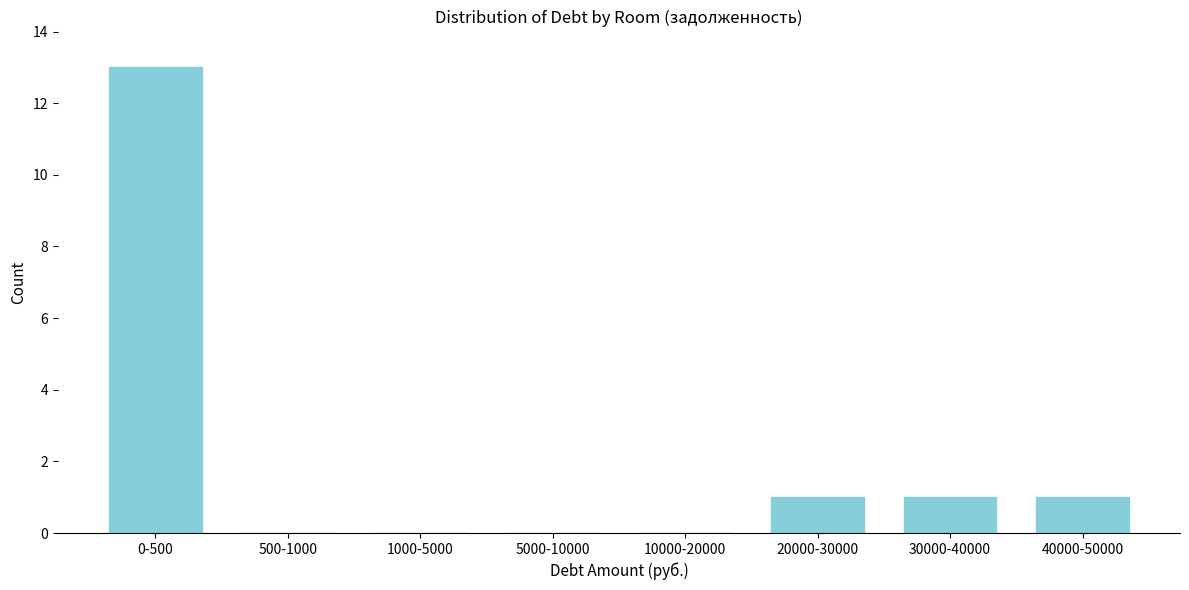

Reading left to right, transcribe all the data shown in this chart.

0-500=13	500-1000=0	1000-5000=0	5000-10000=0	10000-20000=0	20000-30000=1	30000-40000=1	40000-50000=1